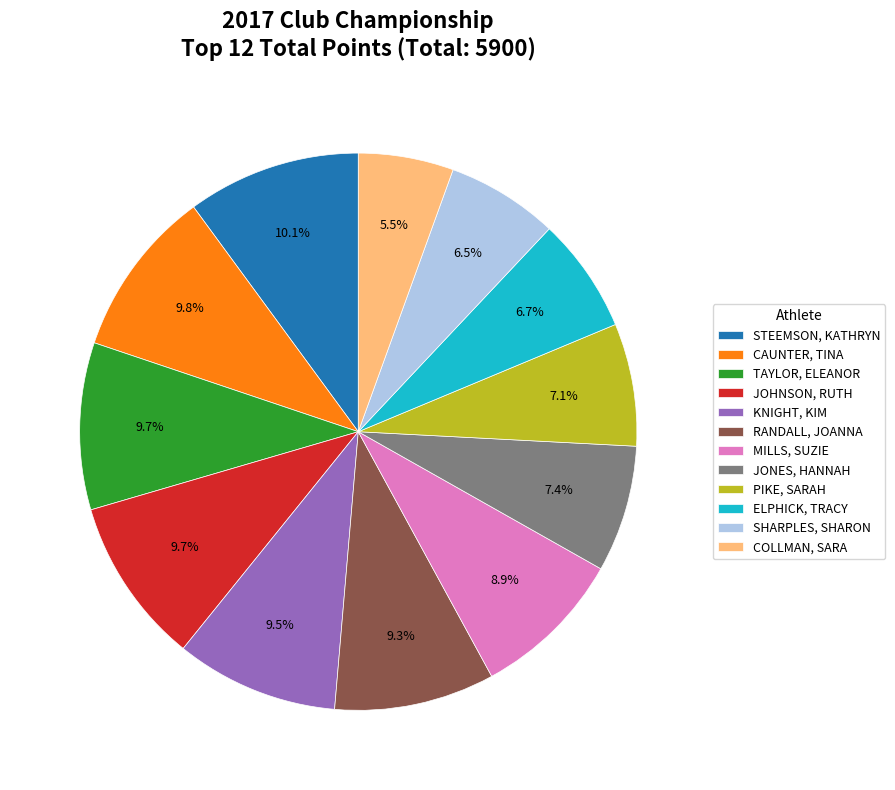

To the nearest percent, what is the average slice percentage?

8%